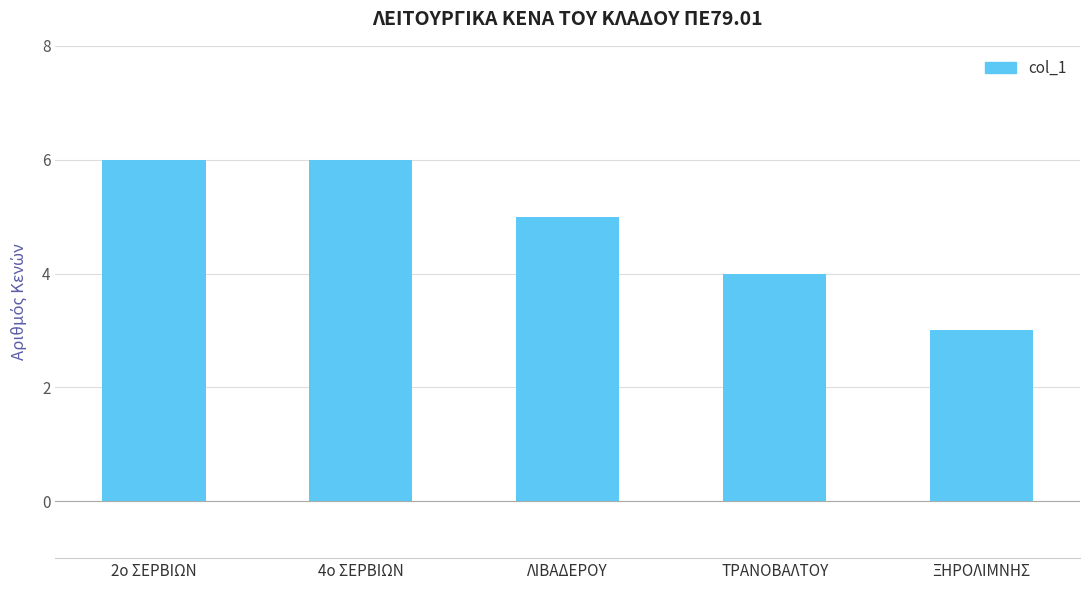

At which label does the data first exceed 5?

2ο ΣΕΡΒΙΩΝ